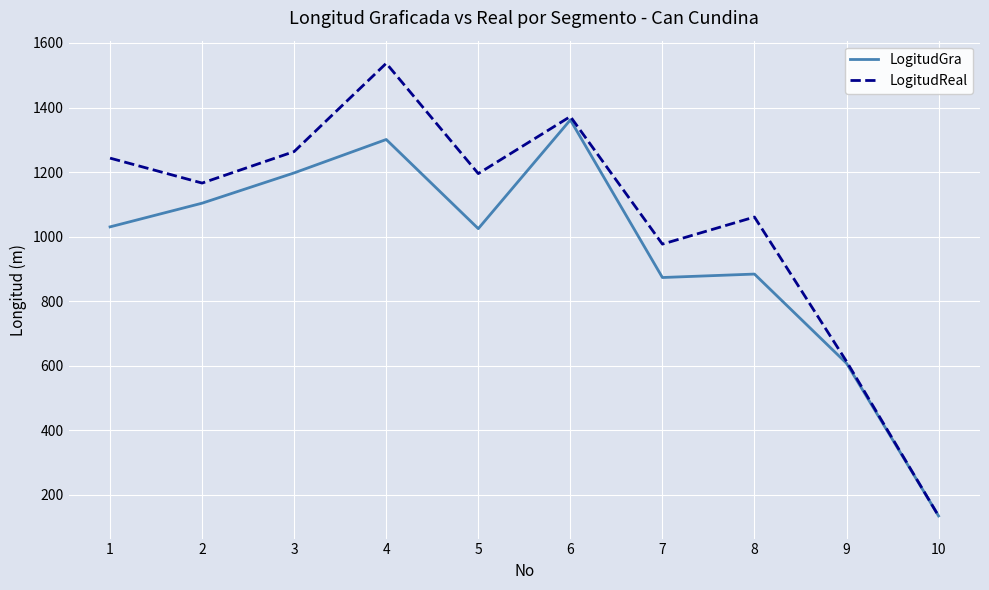

What is the minimum value for LogitudGra?

135.0